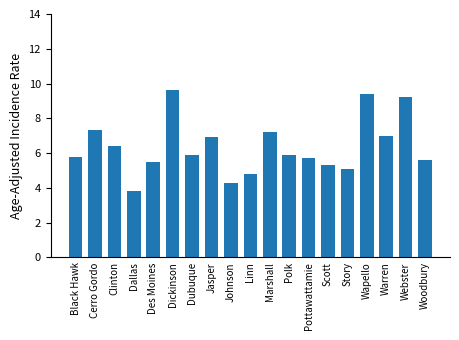

Reading left to right, list all the values displayed in this chart.

5.8	7.3	6.4	3.8	5.5	9.6	5.9	6.9	4.3	4.8	7.2	5.9	5.7	5.3	5.1	9.4	7.0	9.2	5.6